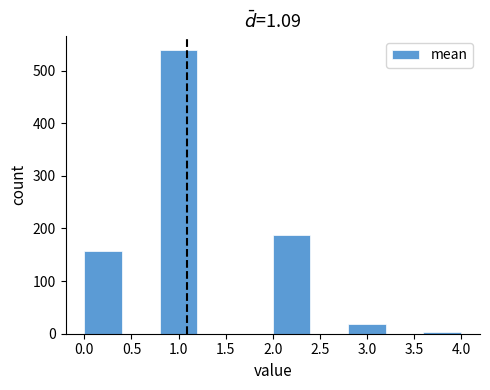

Reading left to right, transcribe this chart: for each bar, give the range it covers on the x-axis and its height. The values are not printed on the chart, so give them approximately, as read against the axis.

0.0 to 0.4: 160
0.4 to 0.8: 0
0.8 to 1.2: 540
1.2 to 1.6: 0
1.6 to 2.0: 0
2.0 to 2.4: 190
2.4 to 2.8: 0
2.8 to 3.2: 20
3.2 to 3.6: 0
3.6 to 4.0: under 10